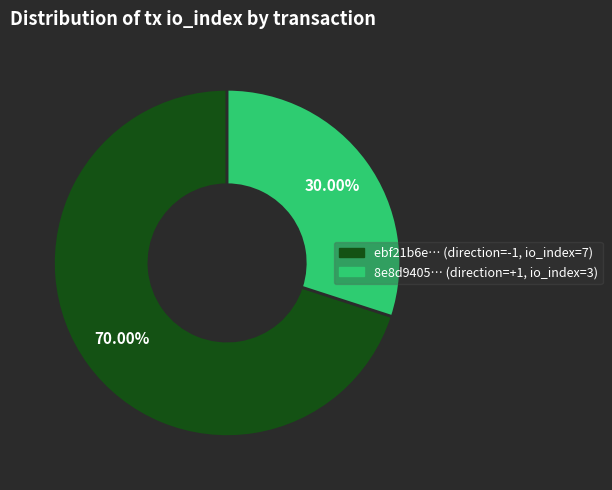

How many slices are in this pie chart?

2